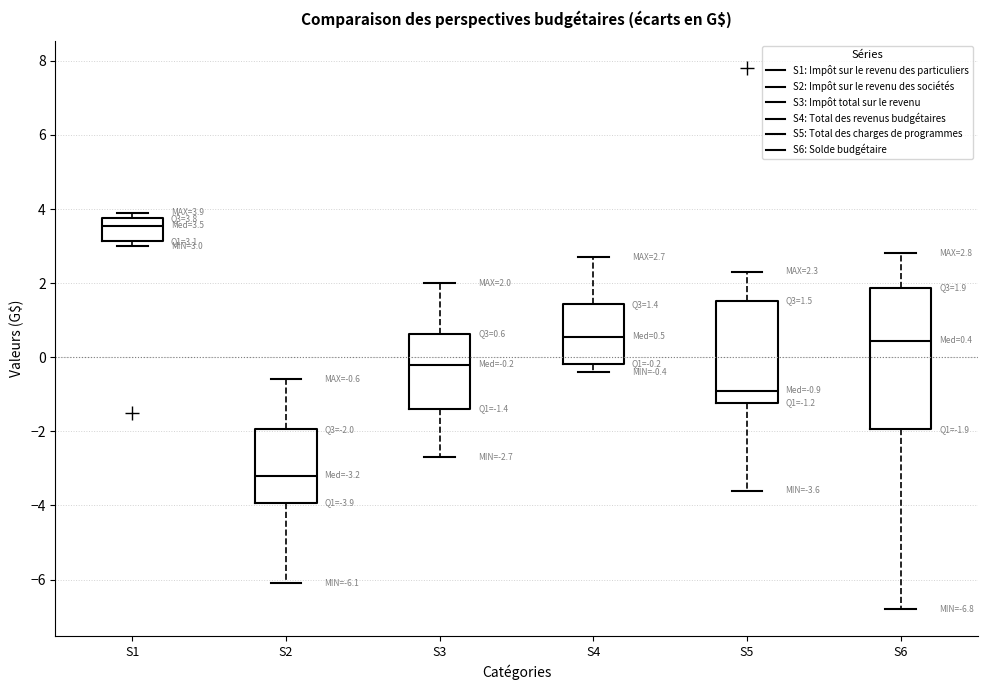

Which box has the lowest median line?

S2